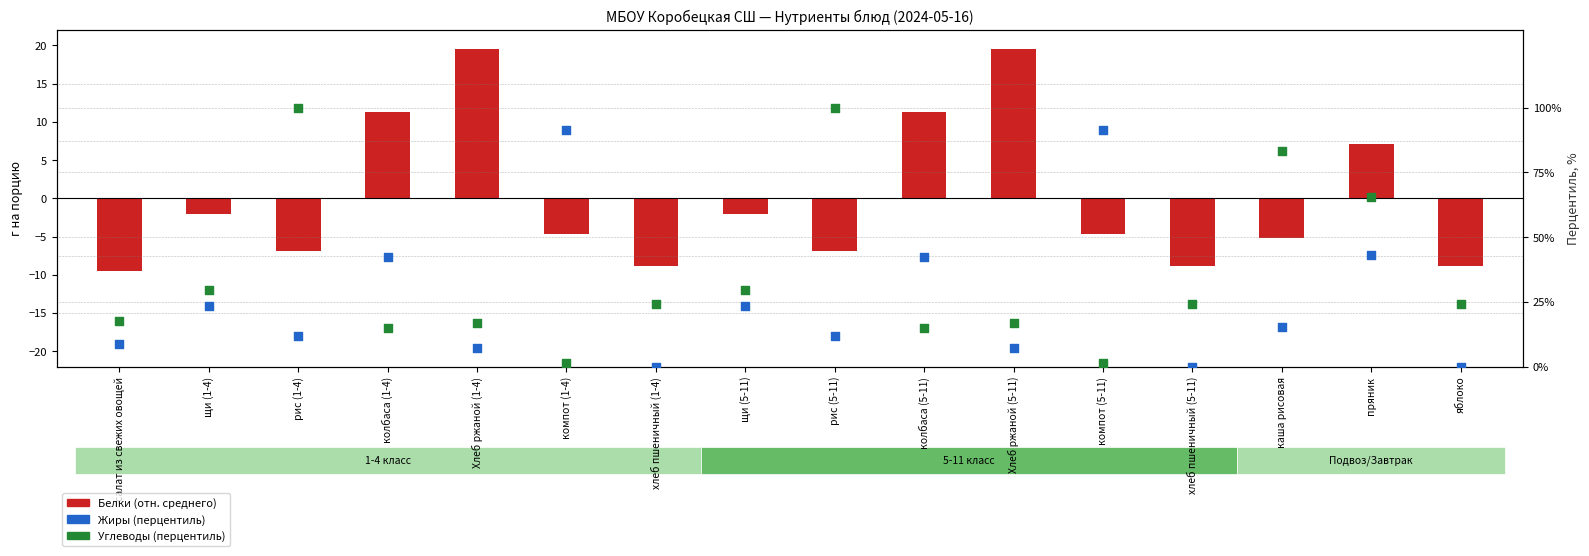

Which series has the largest total across all categories?

Углеводы (перцентиль)